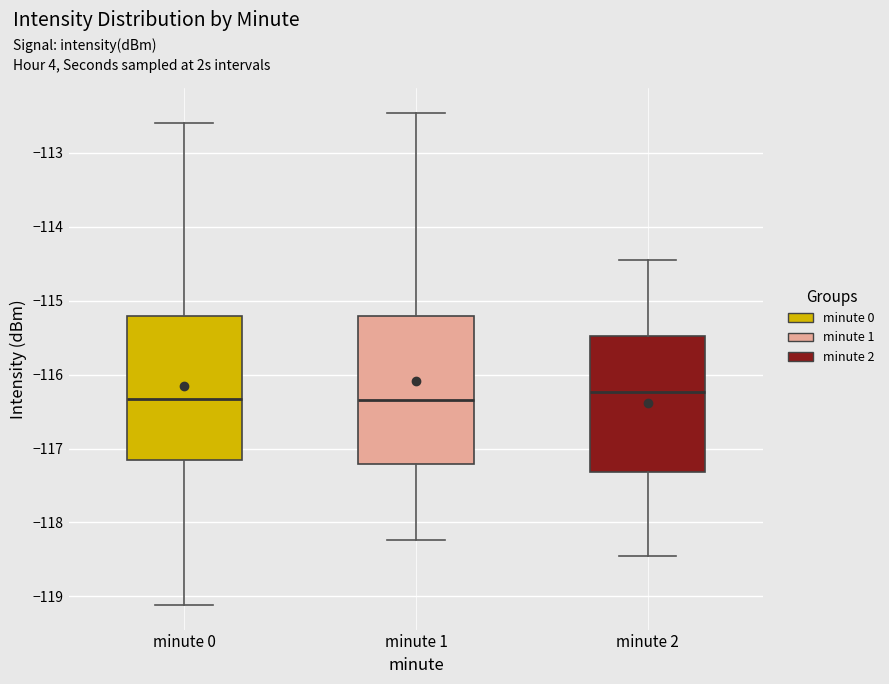

Where does the upper whisker of the box for minute 2 end on the y-axis? The values are not printed on the chart, so give them approximately, as read against the axis.

-114.5